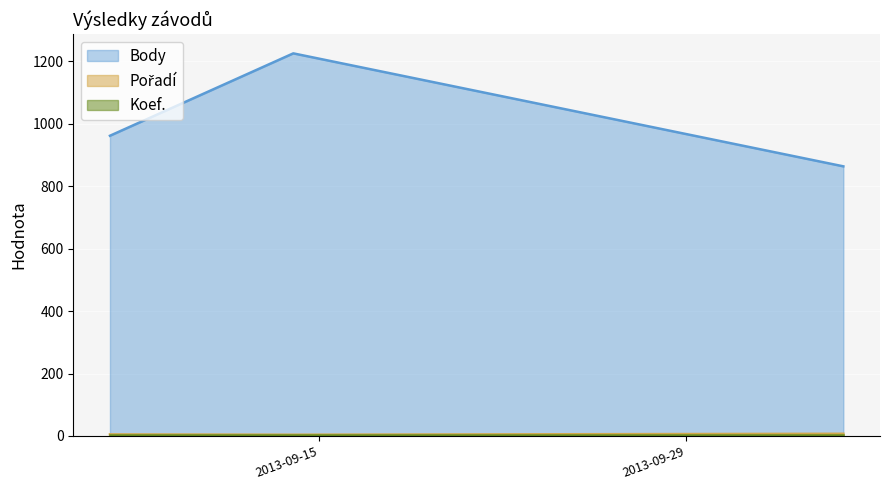

How many lines are shown in the chart?

3